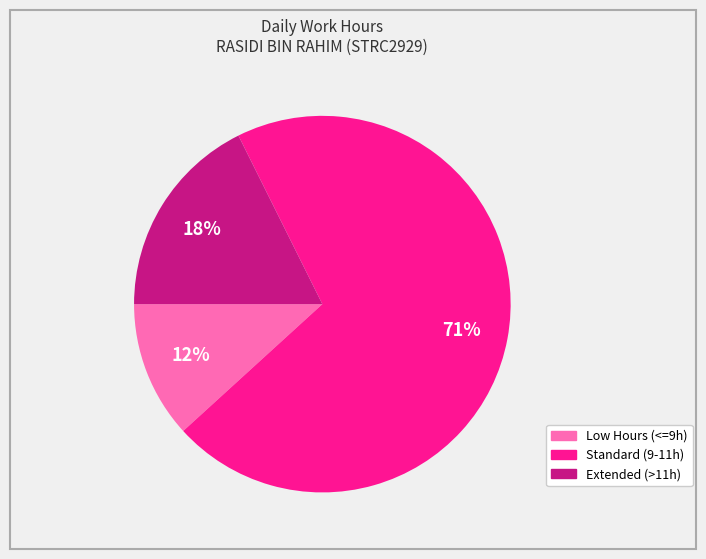

How many segments does this pie chart have?

3